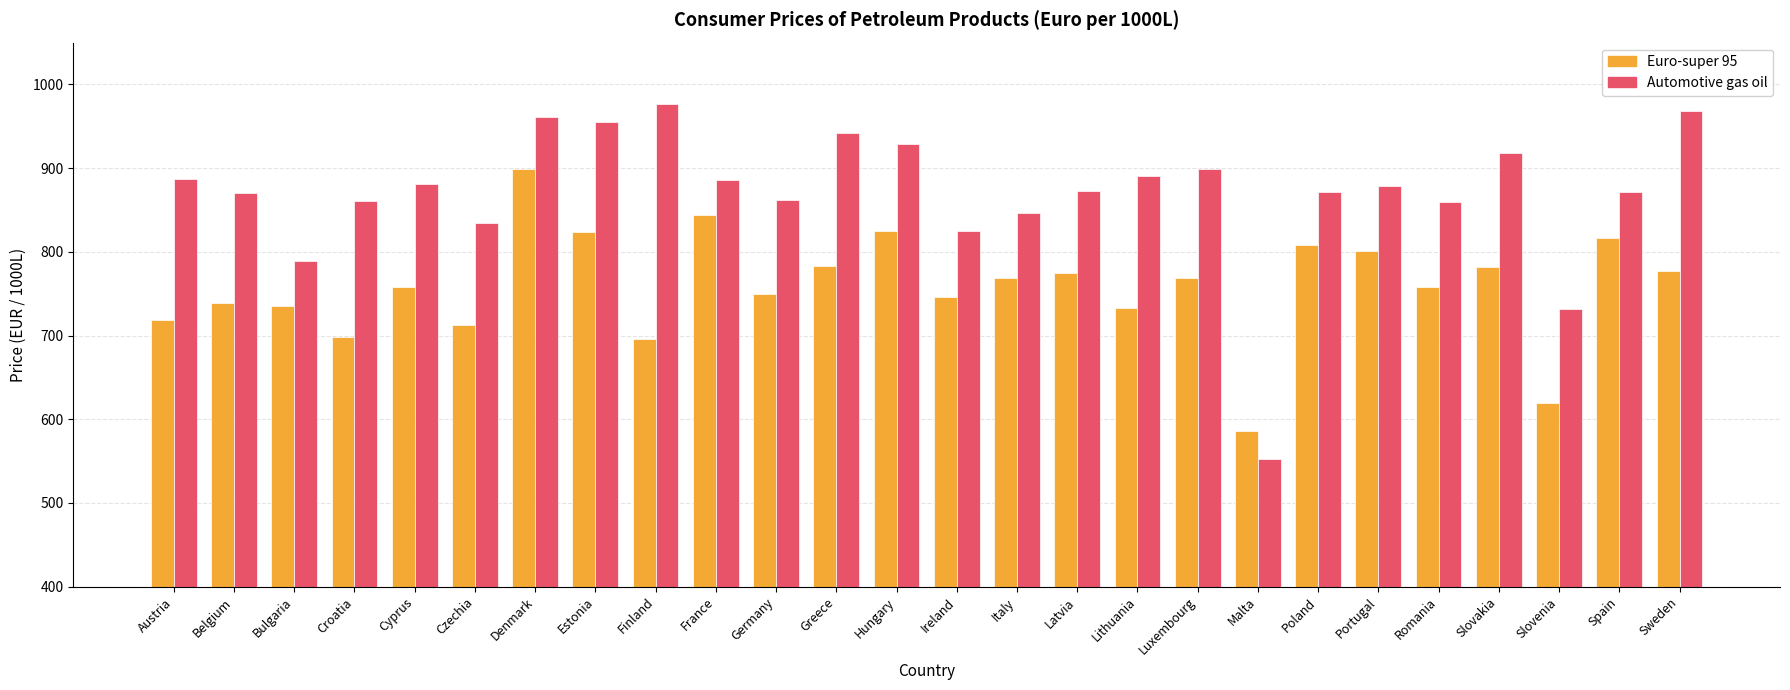

What position from the left is Germany?

11